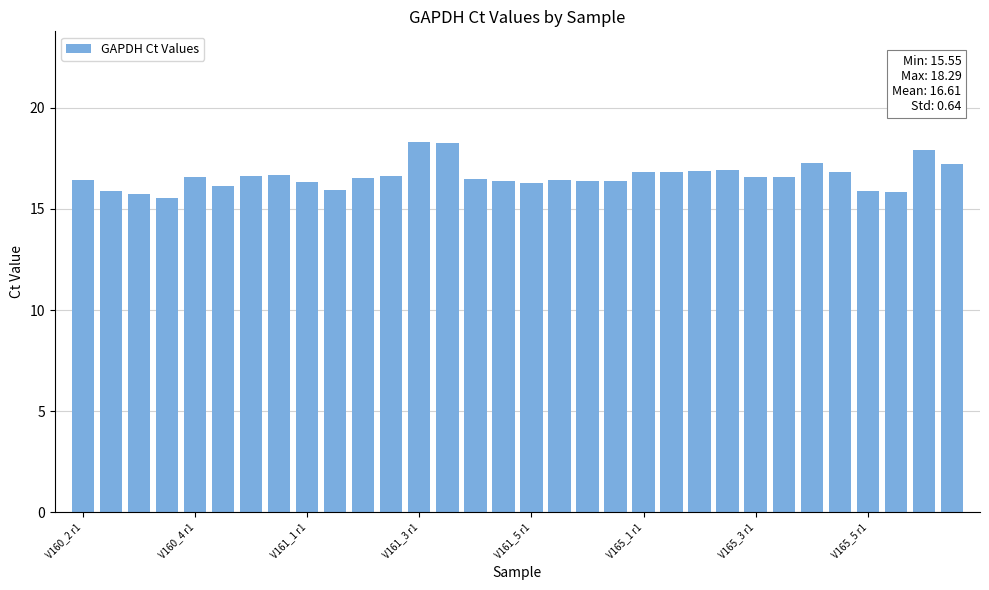

What is the average value?

16.6